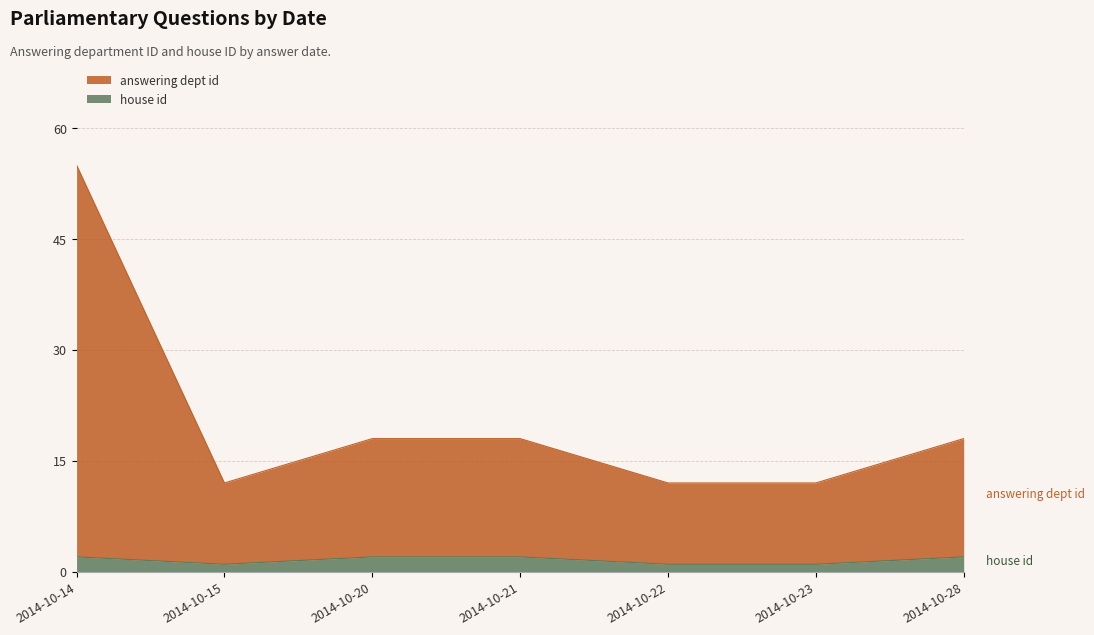

The house id series shows 2 at 2014-10-21. True or false?

True